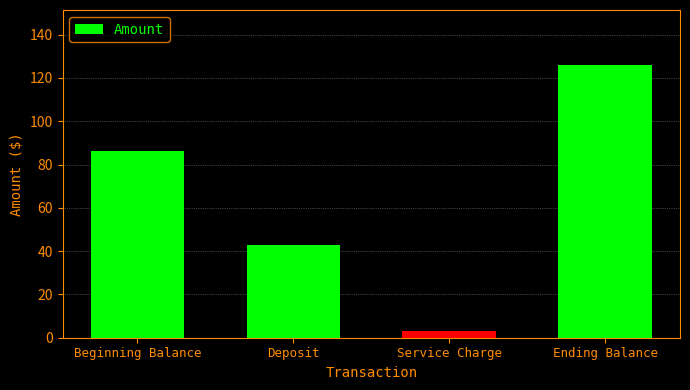

What is the smallest value displayed?

3.0